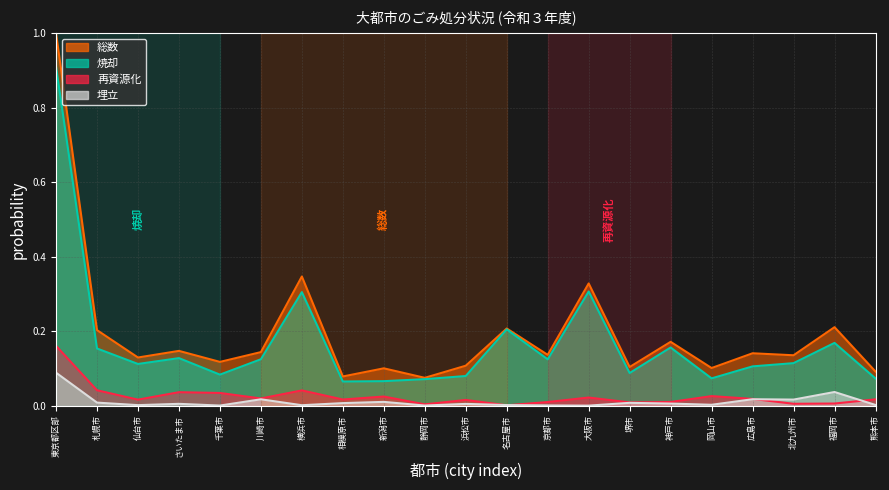

How many times do 再資源化 and 埋立 cross each other?

4